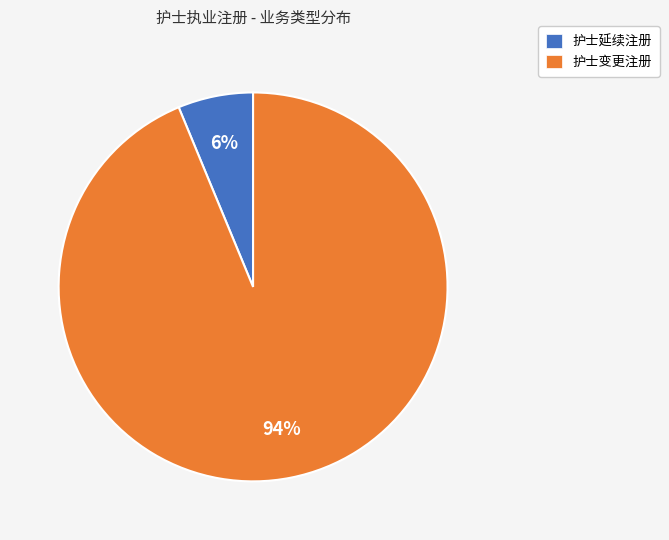

True or false: 护士变更注册 accounts for 99% of the total.

False